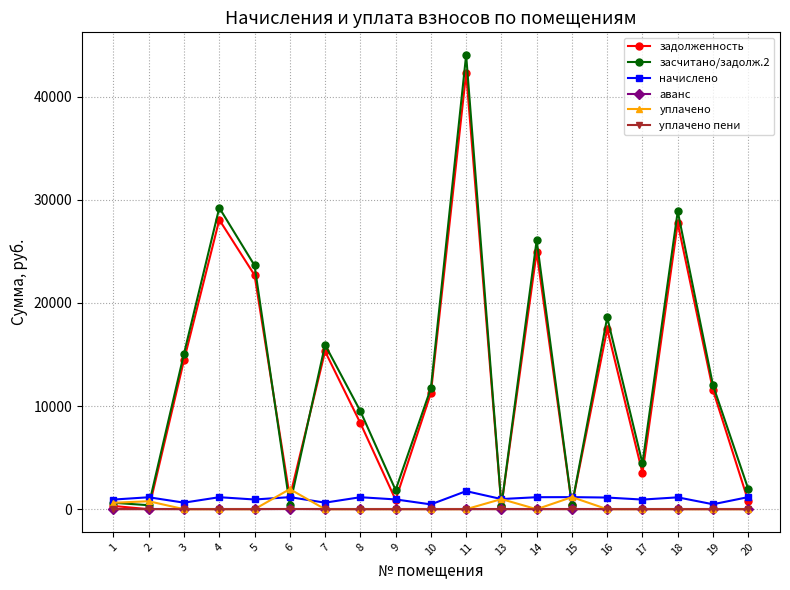

The value of уплачено пени at 9 is 0.0. True or false?

True